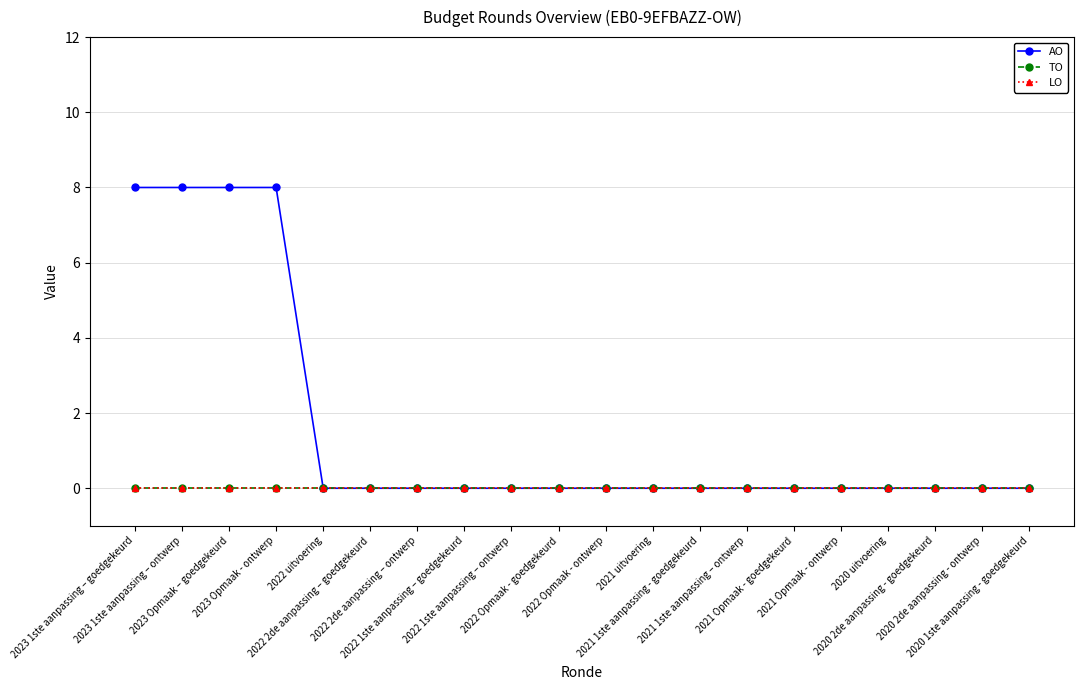

At which category is the sum across all series the highest?

2023 1ste aanpassing – goedgekeurd